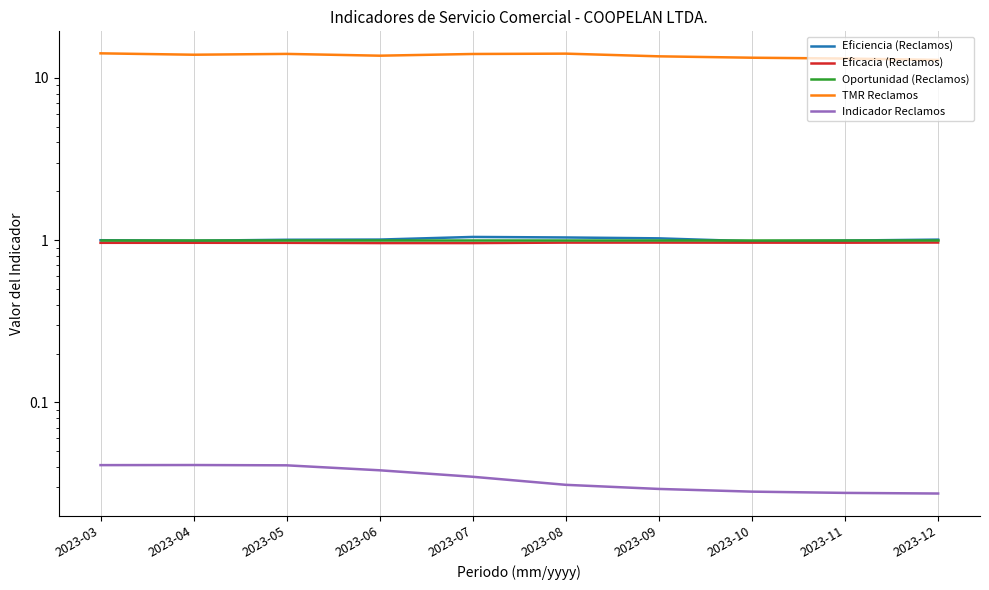

What are all the series names shown in the legend?

Eficiencia (Reclamos), Eficacia (Reclamos), Oportunidad (Reclamos), TMR Reclamos, Indicador Reclamos